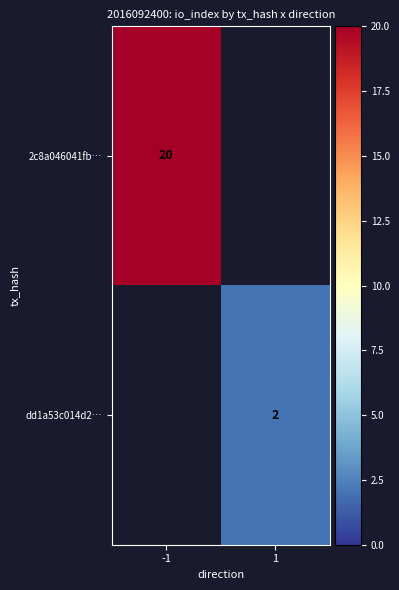

How many categories are shown in the chart?

2